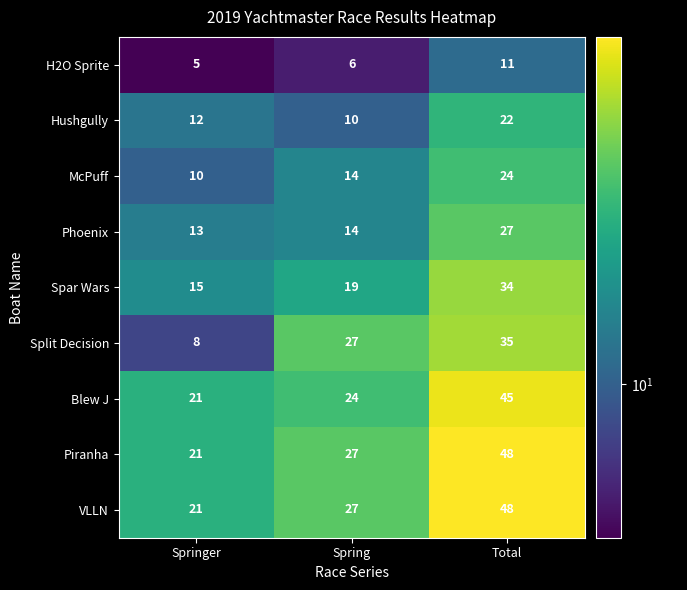

Between Springer and Spring, which series saw the biggest shift?

Split Decision